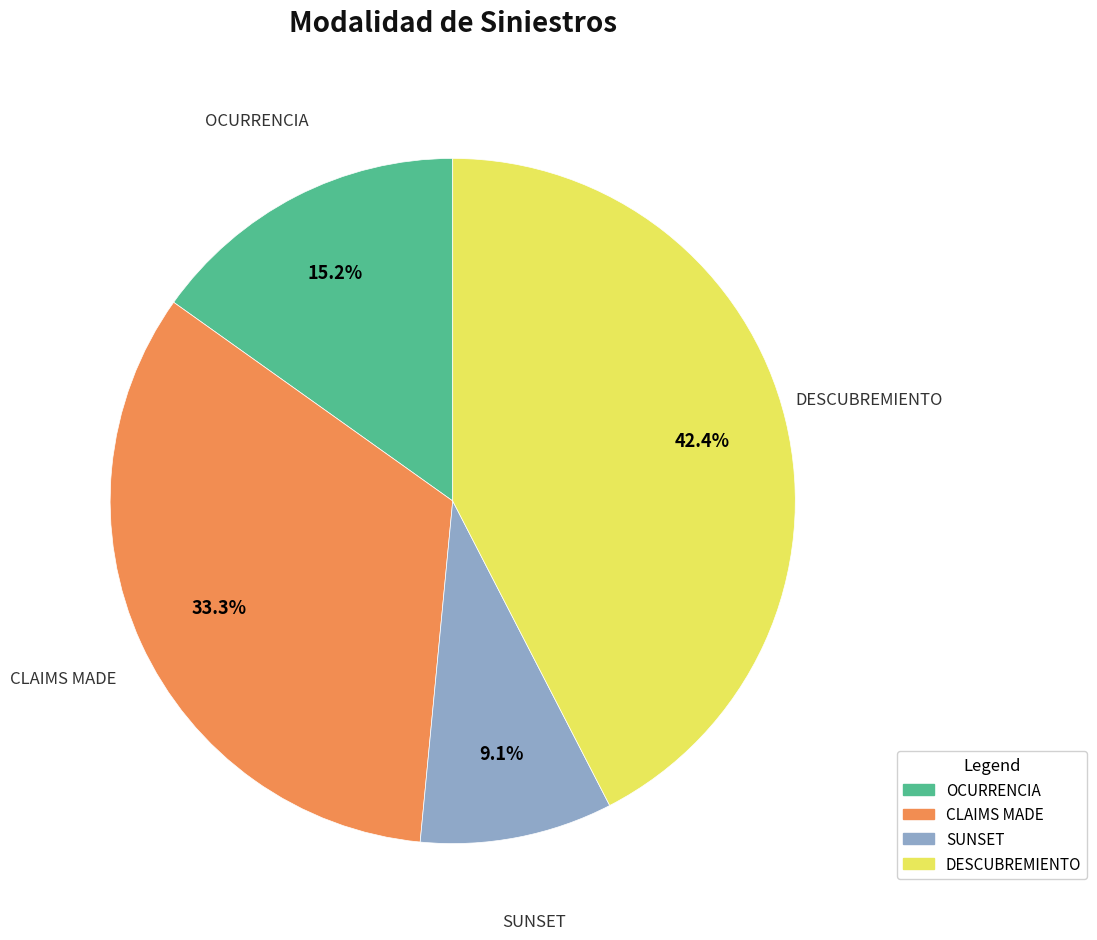

Which category has the smallest portion of the pie?

SUNSET